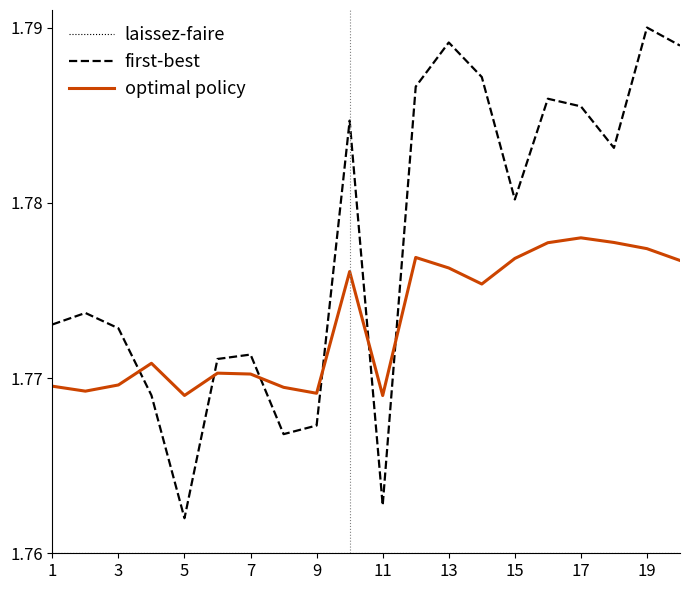

Which series has the largest range (max minus min)?

first-best